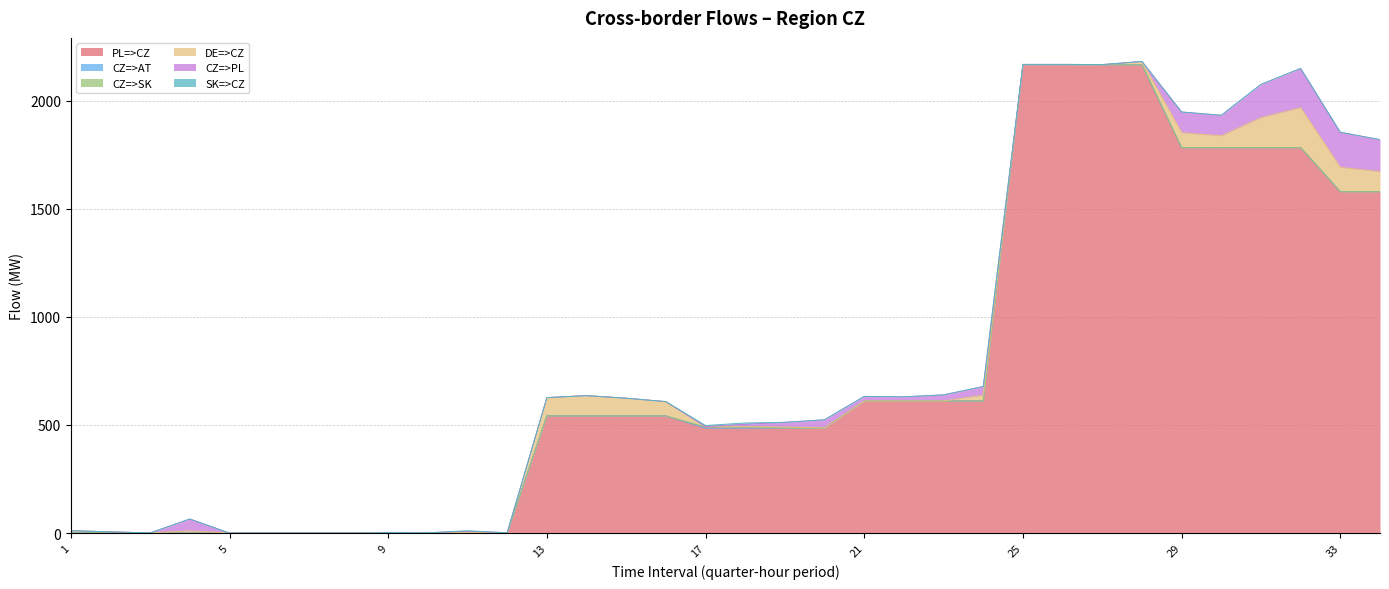

Is it true that DE=>CZ equals 88.2 at 8?

False